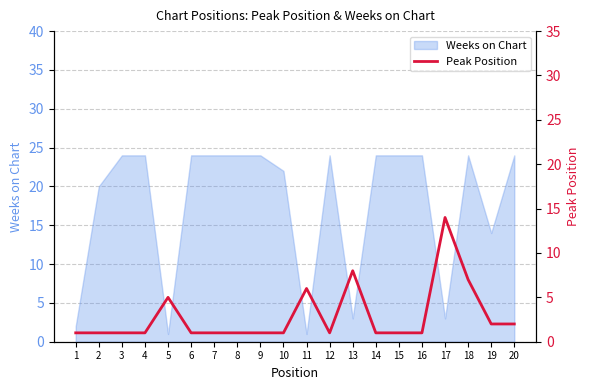

What is the minimum value shown in the chart?

1